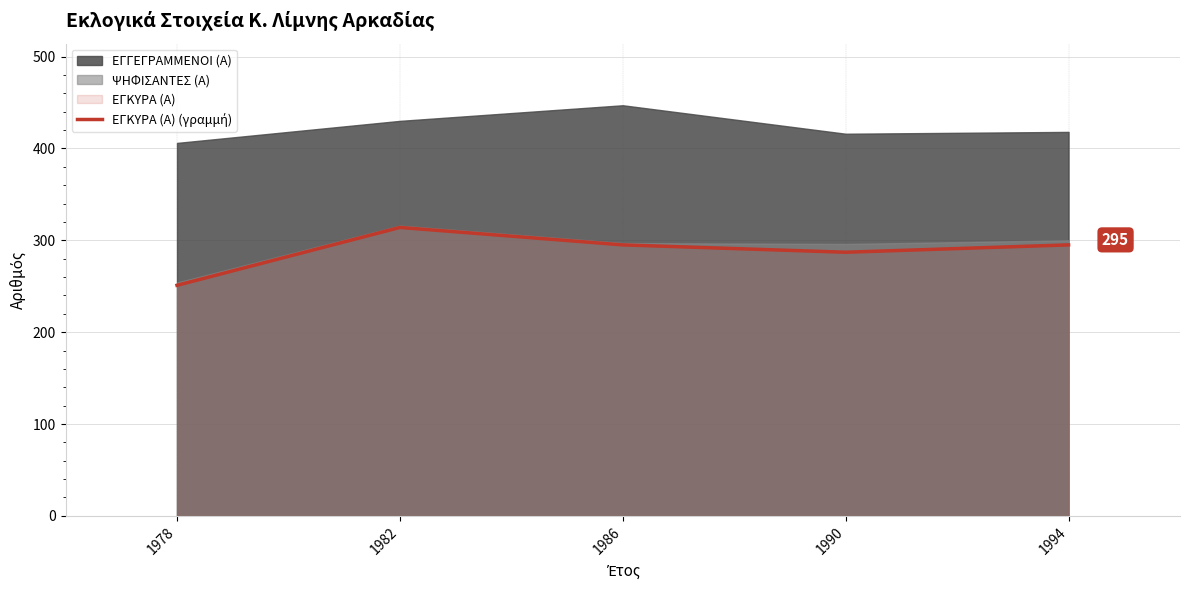

Where is the first local minimum?

1990